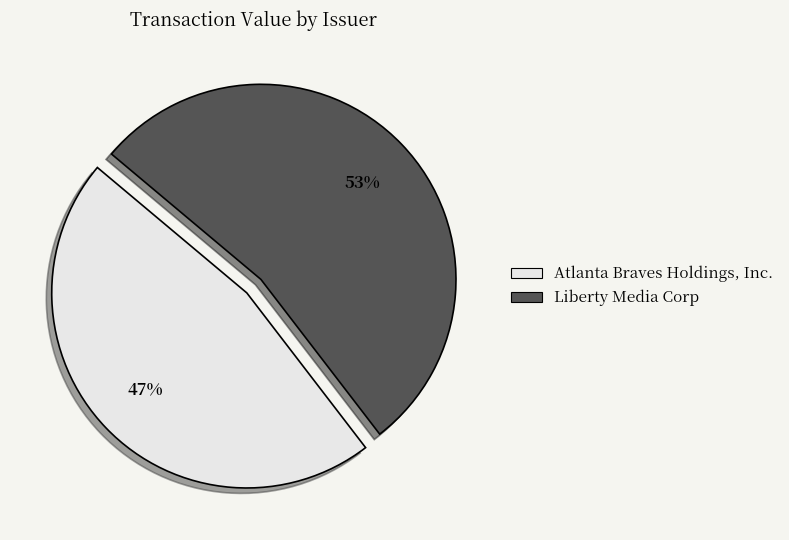

Which slice is the largest?

Liberty Media Corp